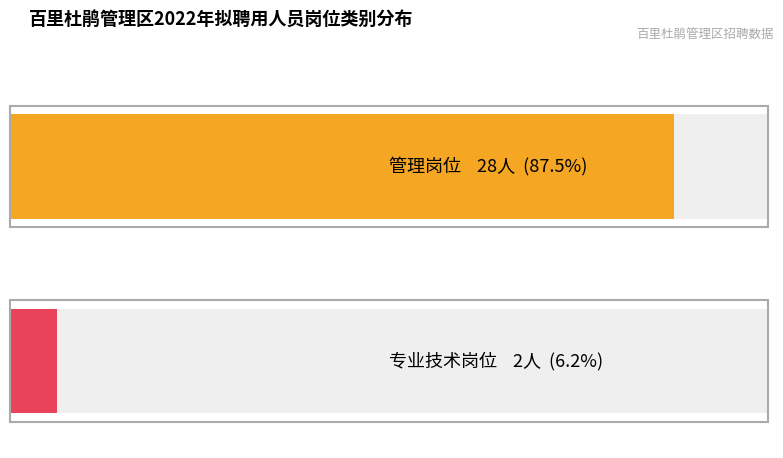

How many series are shown in this chart?

2